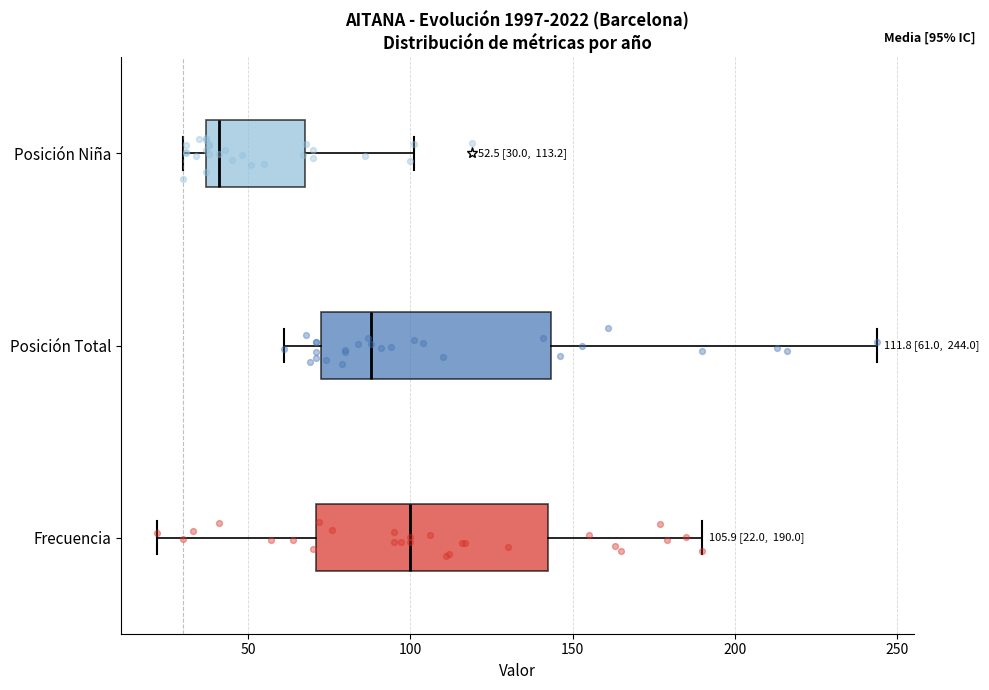

Which box has the furthest to the right median line?

Frecuencia